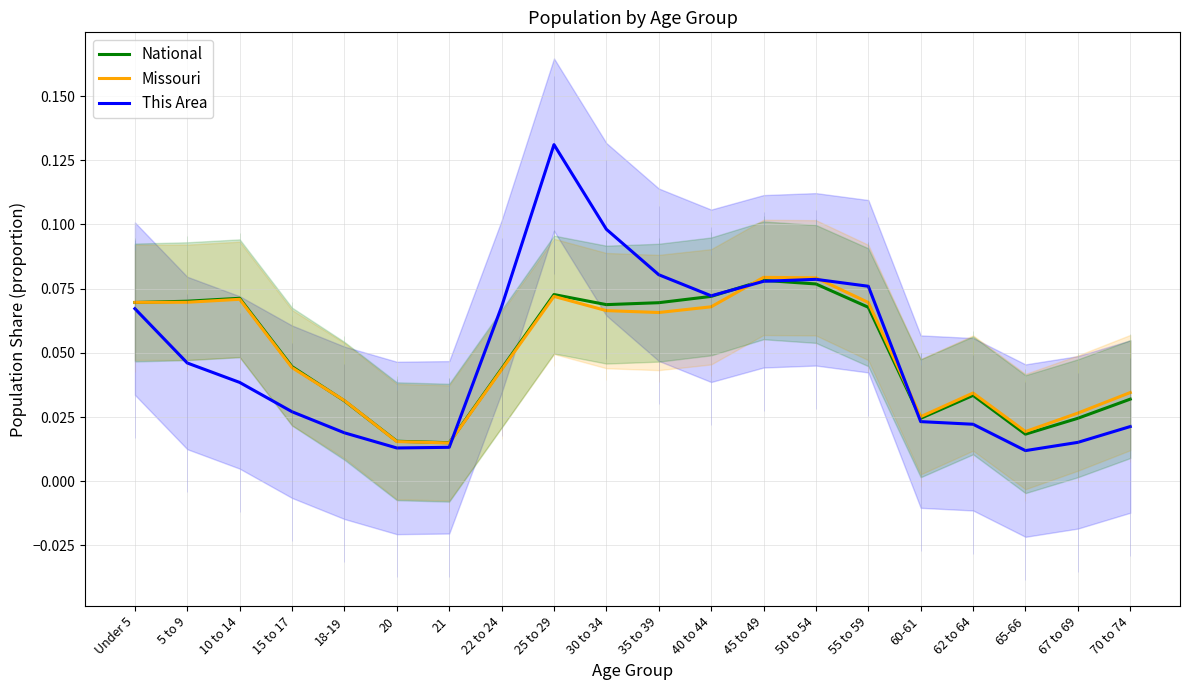

Rank the series at 70 to 74 from lowest to highest value.

This Area, National, Missouri